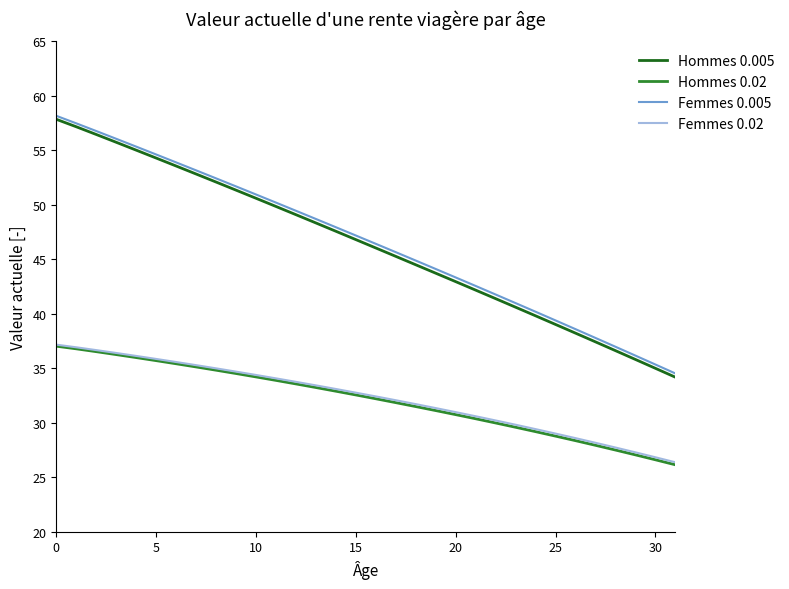

What is the minimum value shown in the chart?

26.1